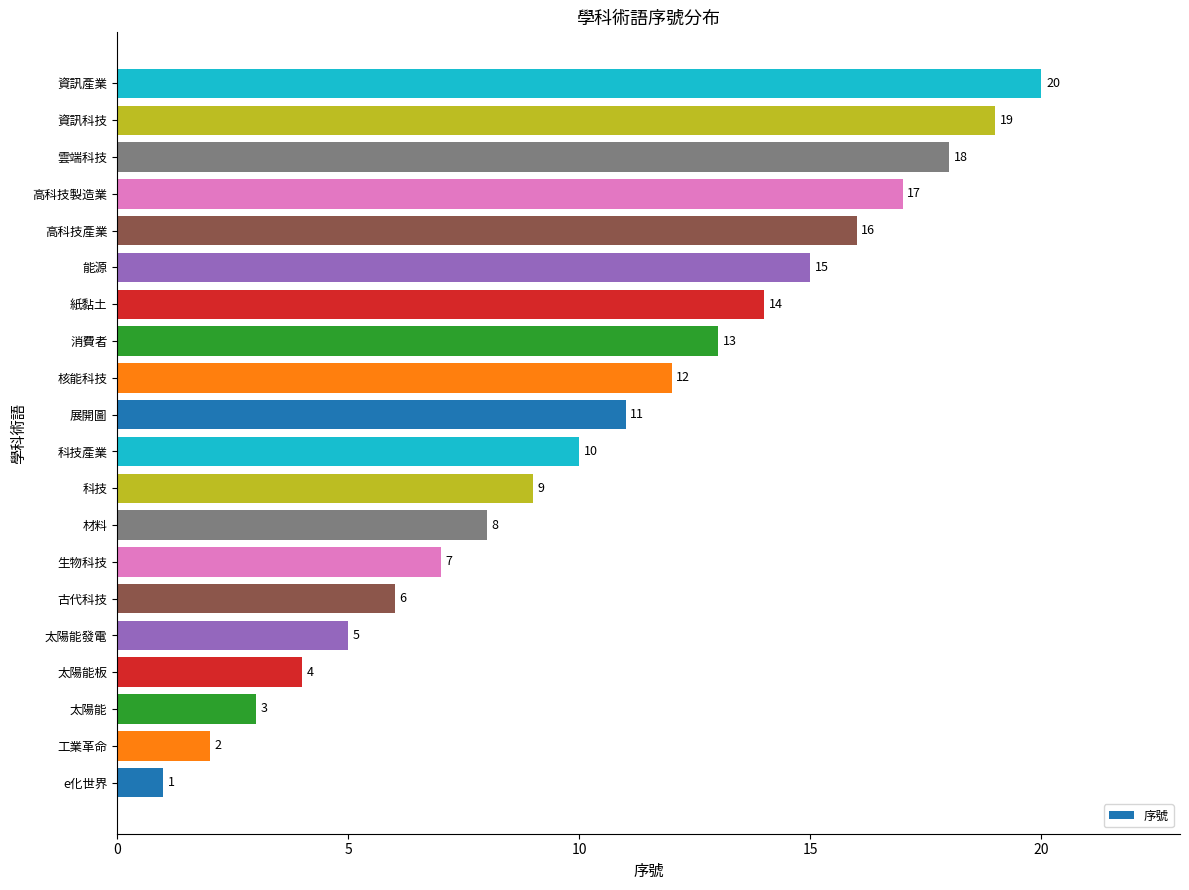

What is the difference between the maximum and second lowest values?

18